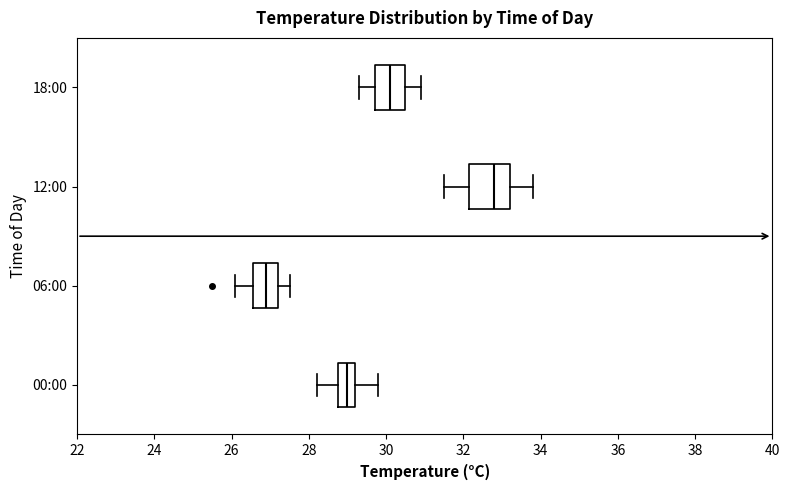

Reading bottom to top, transcribe this box plot: for each box, give where its median line is, the range the box spans, and where its two whiskers end, as read against the x-axis. The values are not printed on the chart, so give them approximately, as read against the axis.

00:00: median 29.0, box 28.8 to 29.2, whiskers 28.2 to 29.8
06:00: median 27.0, box 26.6 to 27.2, whiskers 26.2 to 27.6
12:00: median 32.8, box 32.2 to 33.2, whiskers 31.6 to 33.8
18:00: median 30.2, box 29.8 to 30.6, whiskers 29.4 to 31.0